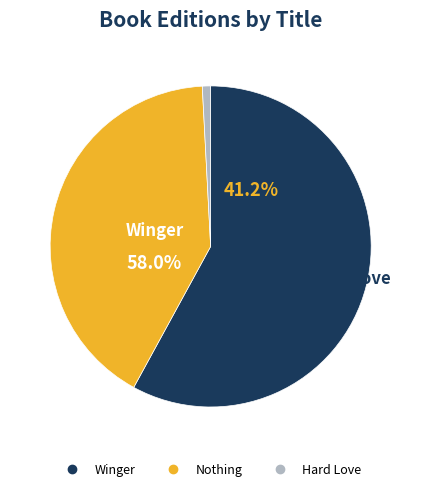

What percentage is the Nothing slice, to the nearest percent?

41%